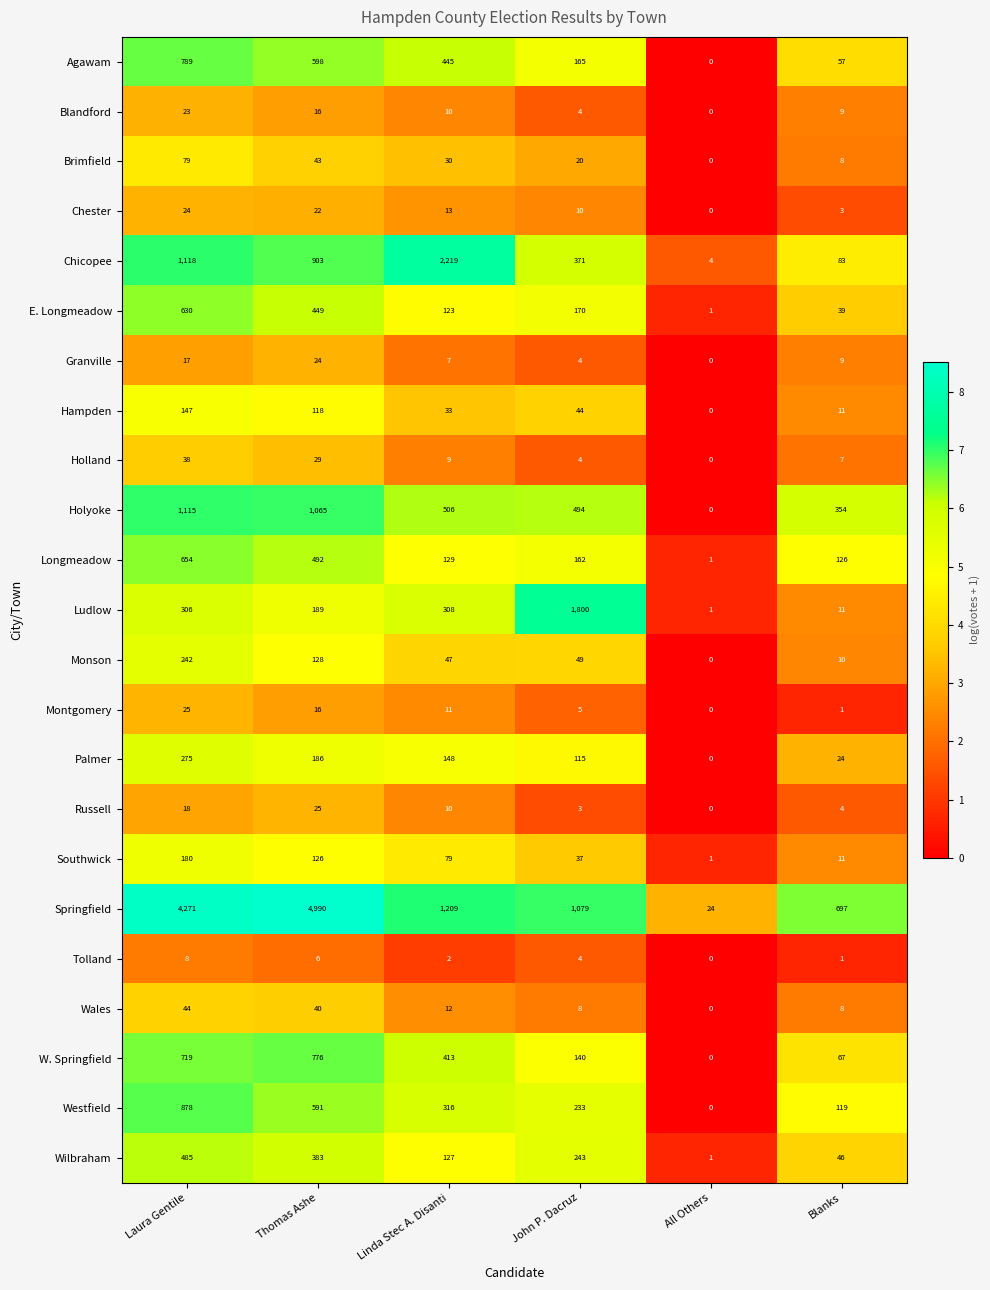

At Laura Gentile, list the series in order from largest to smallest.

Springfield, Chicopee, Holyoke, Westfield, Agawam, W. Springfield, Longmeadow, E. Longmeadow, Wilbraham, Ludlow, Palmer, Monson, Southwick, Hampden, Brimfield, Wales, Holland, Montgomery, Chester, Blandford, Russell, Granville, Tolland